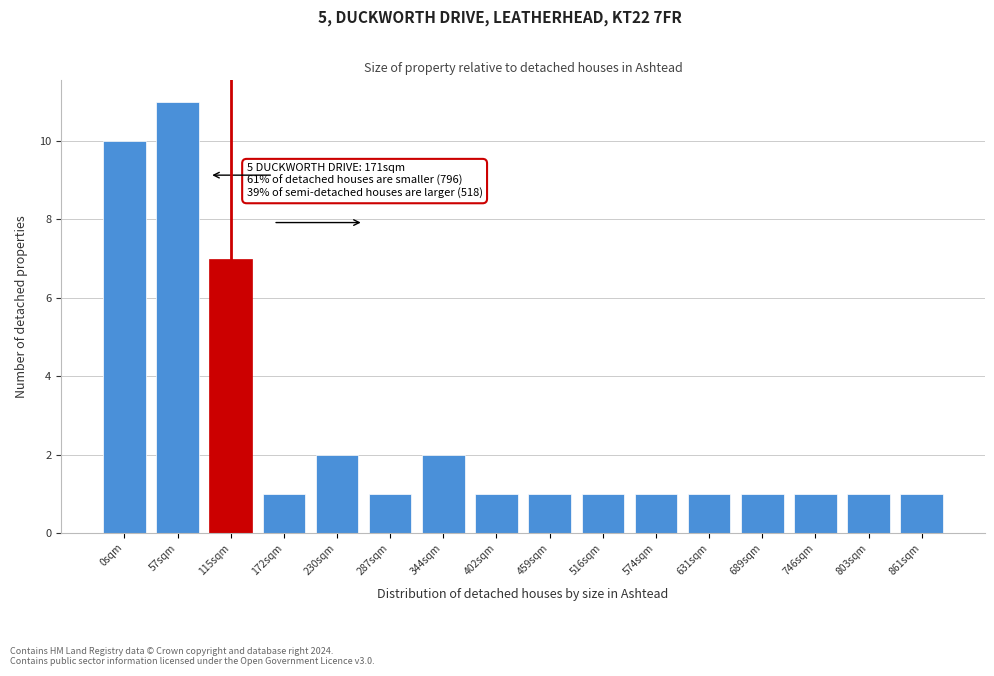

Reading left to right, list all the values displayed in this chart.

10	11	7	1	2	1	2	1	1	1	1	1	1	1	1	1